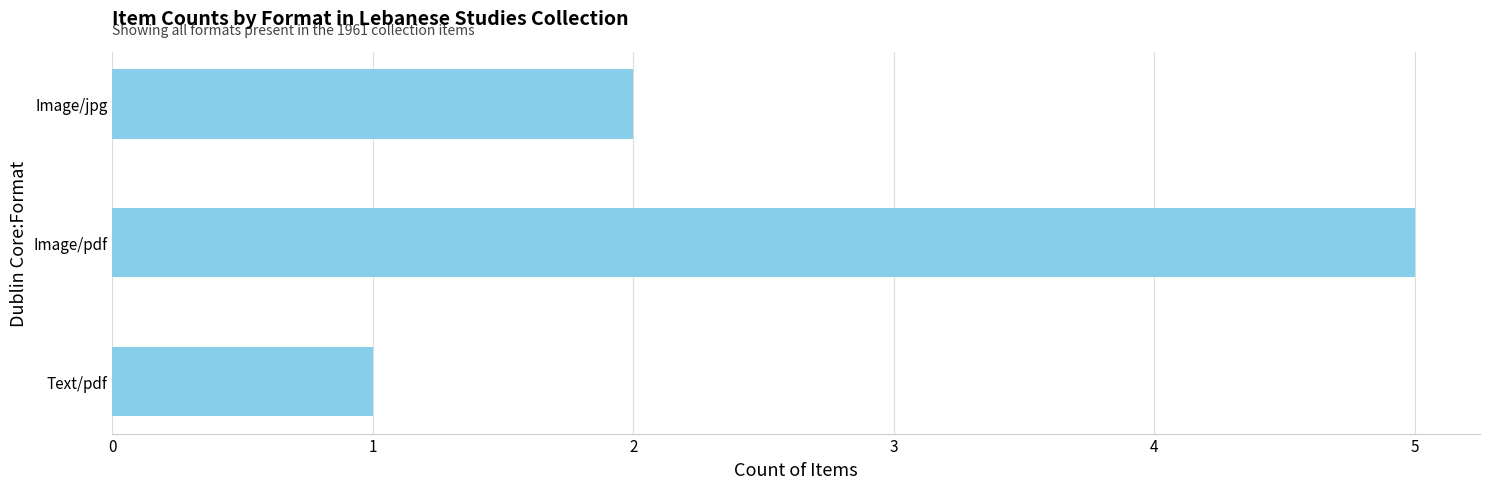

Reading top to bottom, what are all the values shown in this chart?

Image/jpg=2	Image/pdf=5	Text/pdf=1